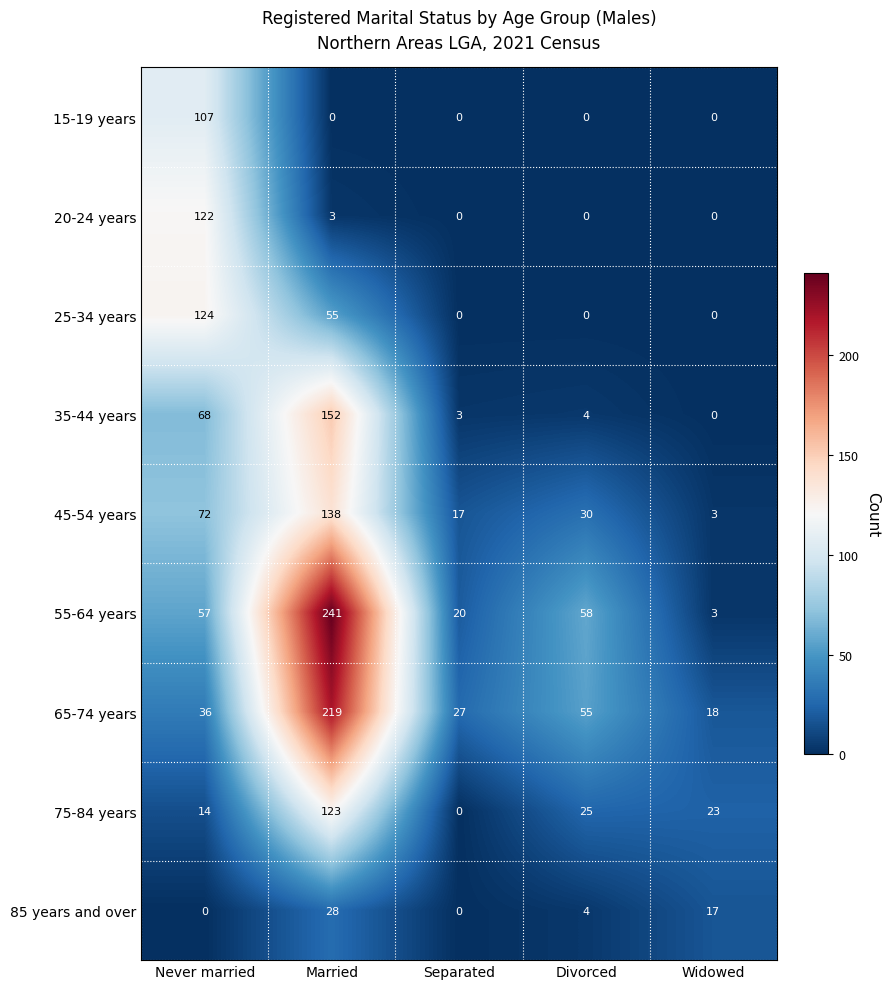

The value of 85 years and over at Divorced is 4. True or false?

True